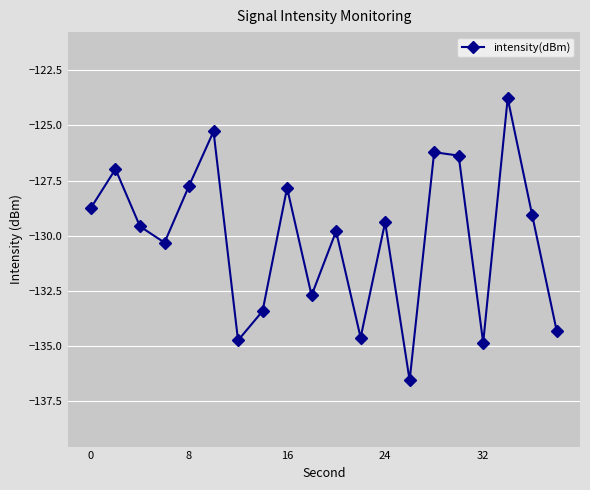

What is the difference between the second highest and minimum values?

11.3